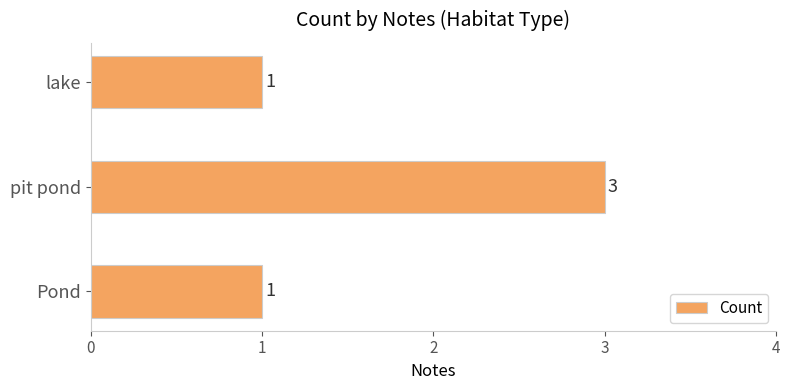

What is the sum of the values at Pond and pit pond?

4